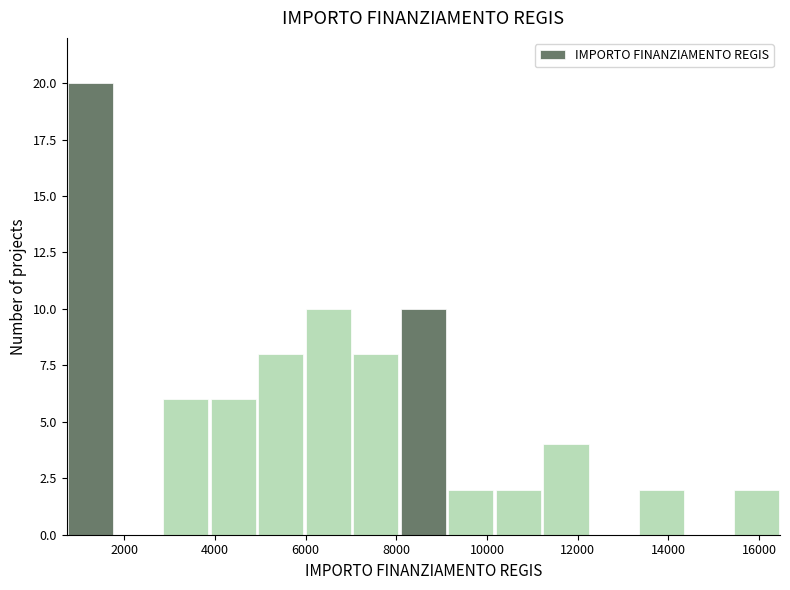

Over which range of the x-axis is the bar tallest?

800 to 1800